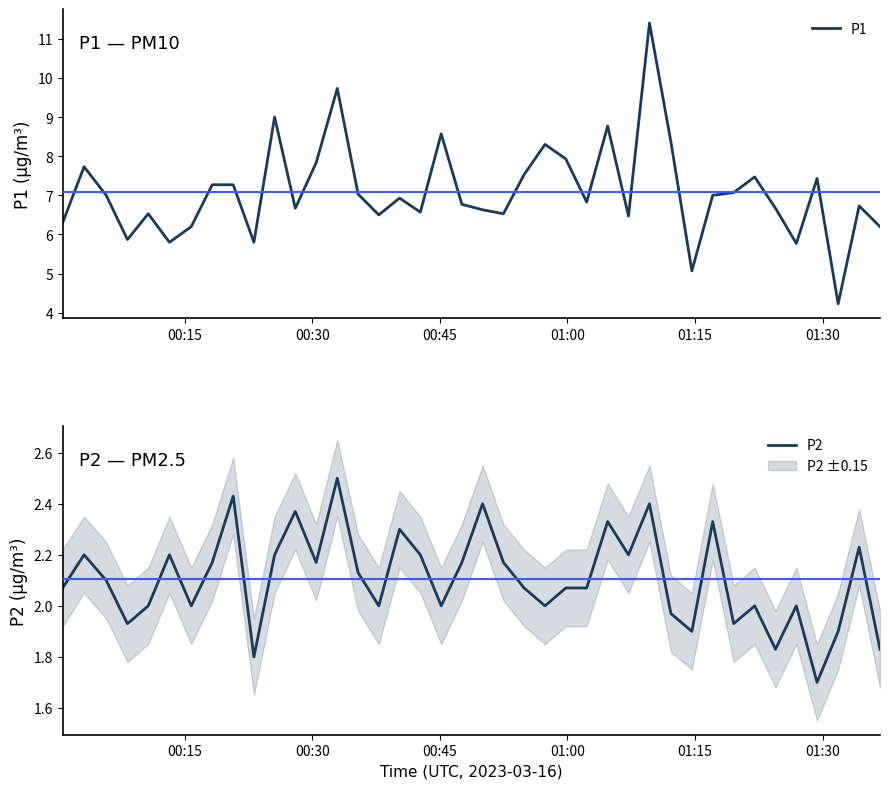

What is the value of the P2 point at the 1st from the left?

2.1